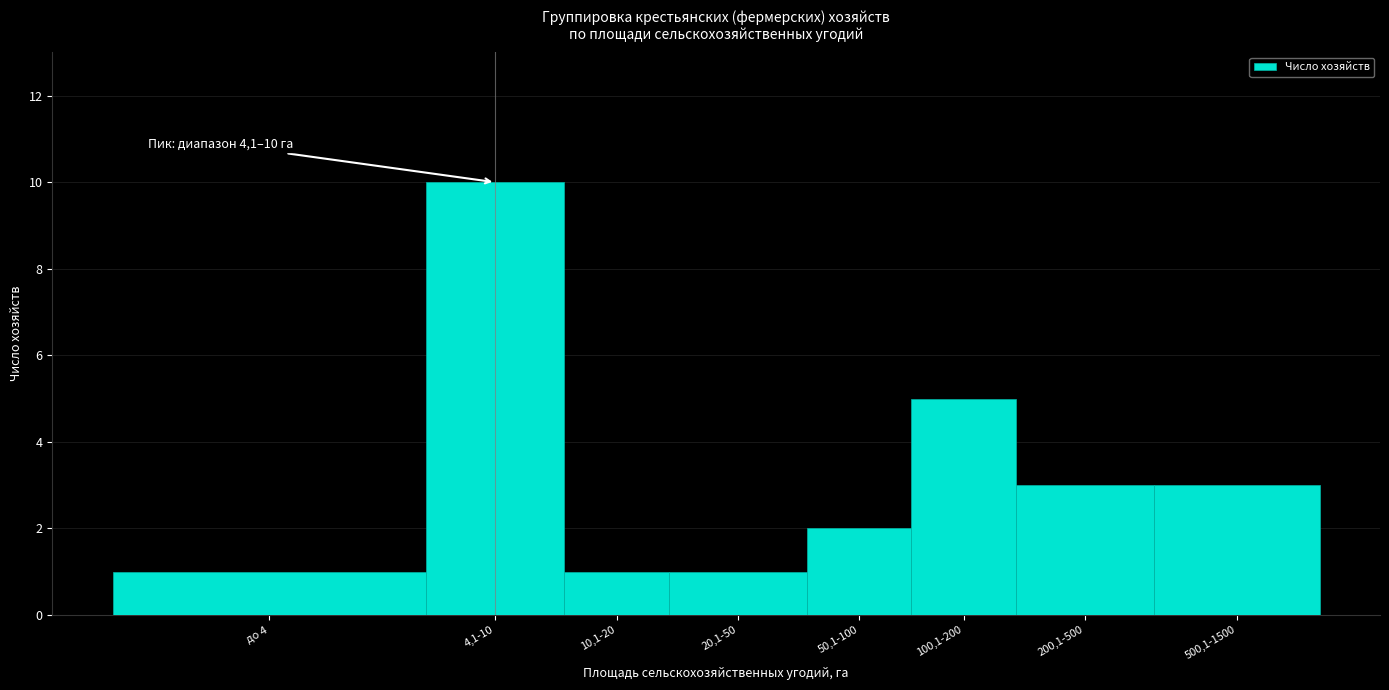

Reading left to right, extract all data points from this chart.

1	10	1	1	2	5	3	3